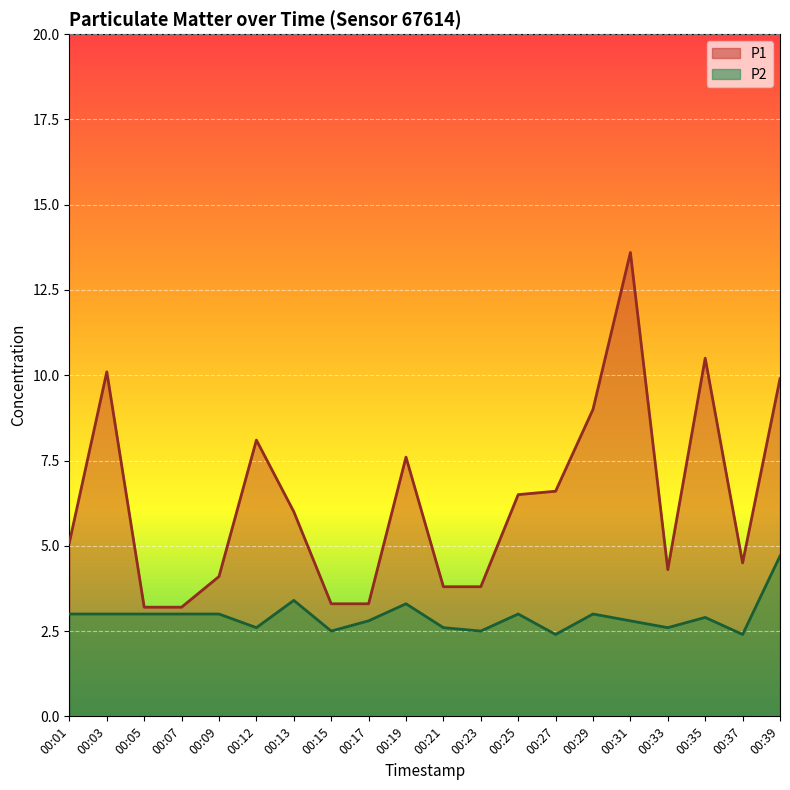

Rank the series by their average value, from lowest to highest.

P2, P1